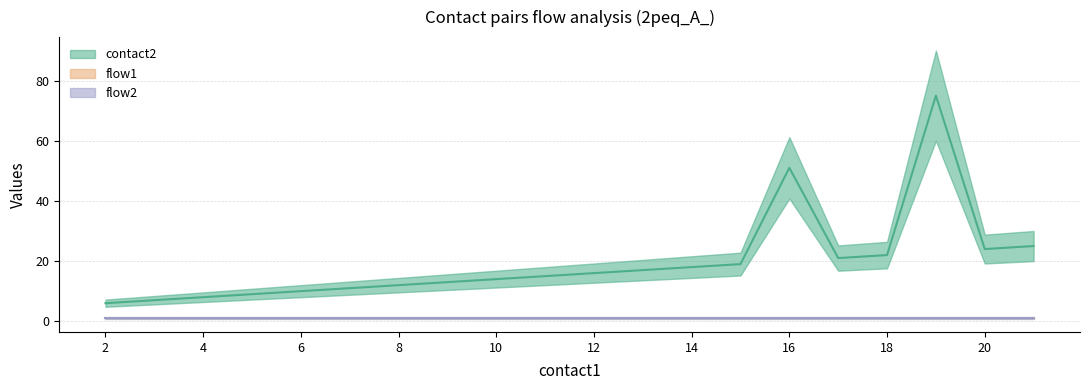

At which category is the sum across all series the highest?

19